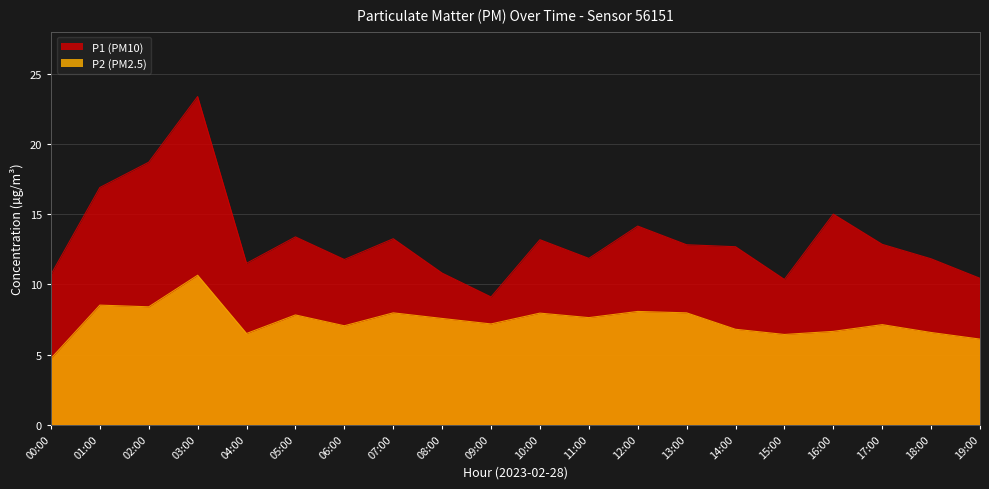

Which category has the lowest value in the P1 series?

09:00